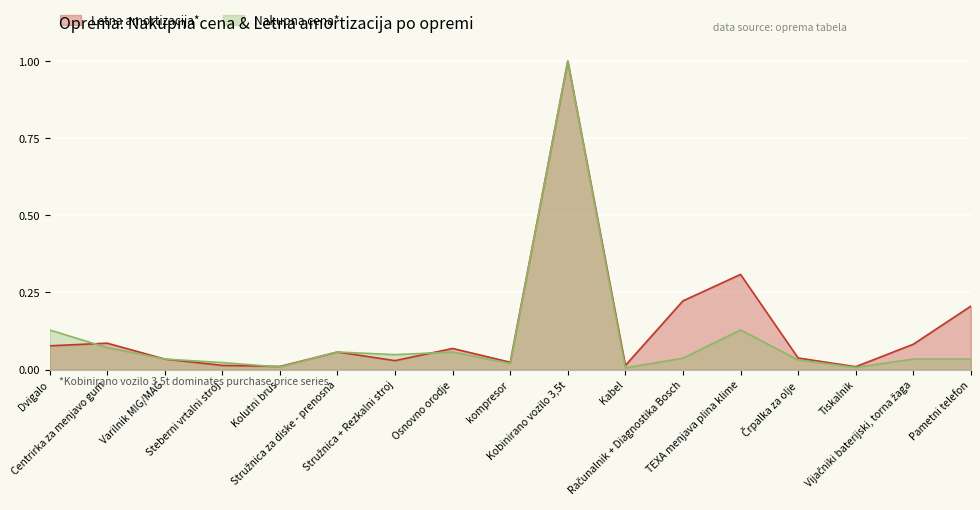

The value of Nakupna cena at Črpalka za olje is 0.0. True or false?

False